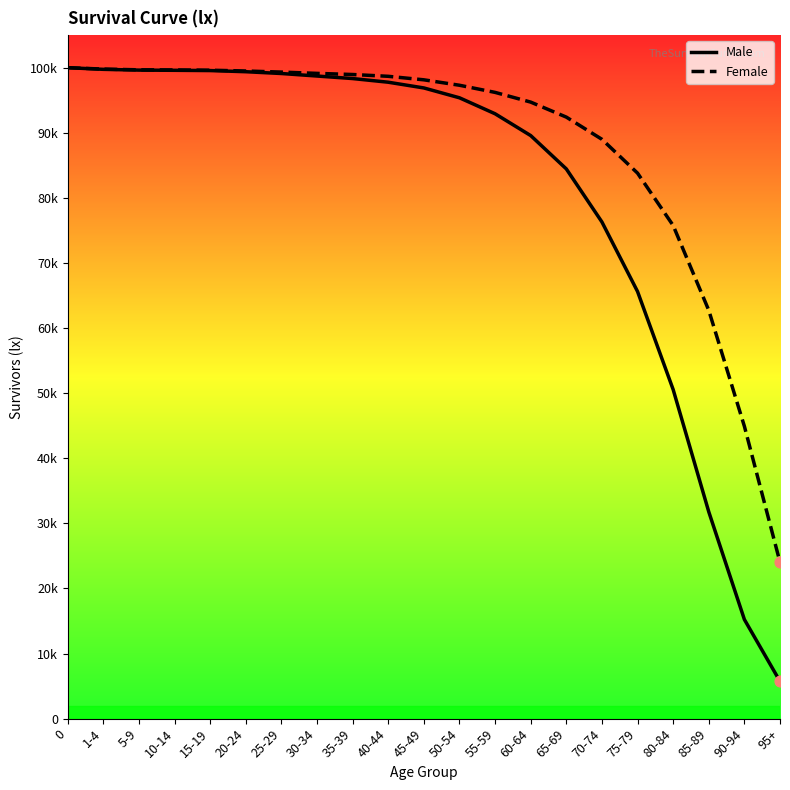

What is the total value across all series at 20-24?

198874